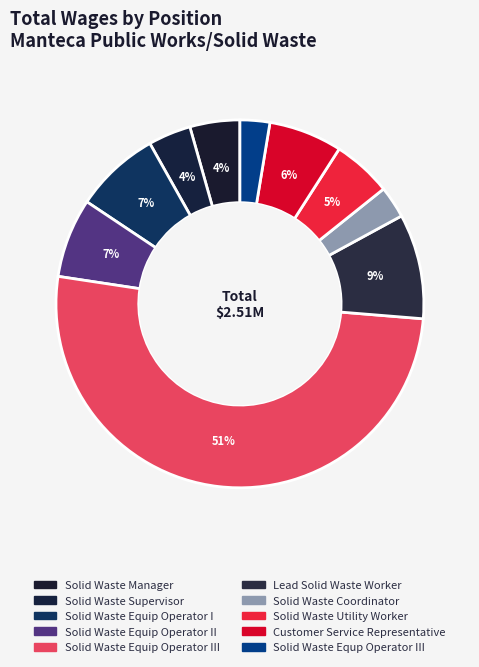

The Customer Service Representative slice represents 6% of the pie. True or false?

True